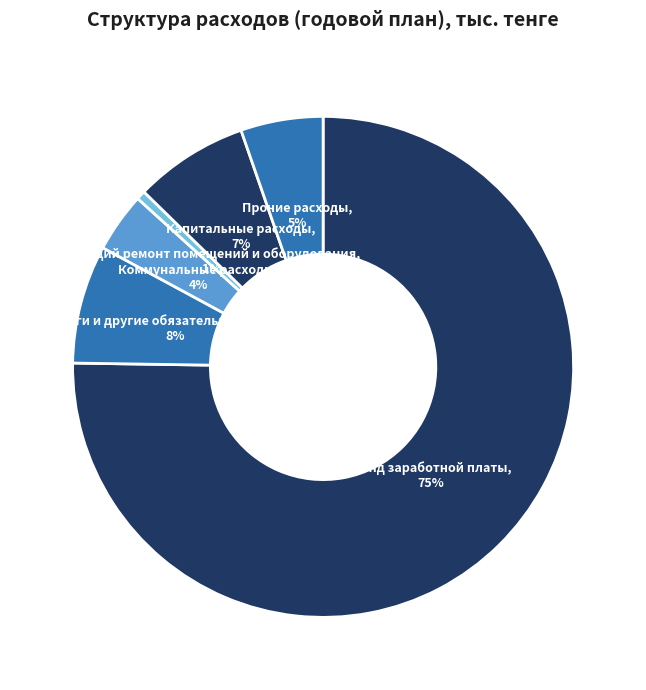

How many segments does this pie chart have?

6